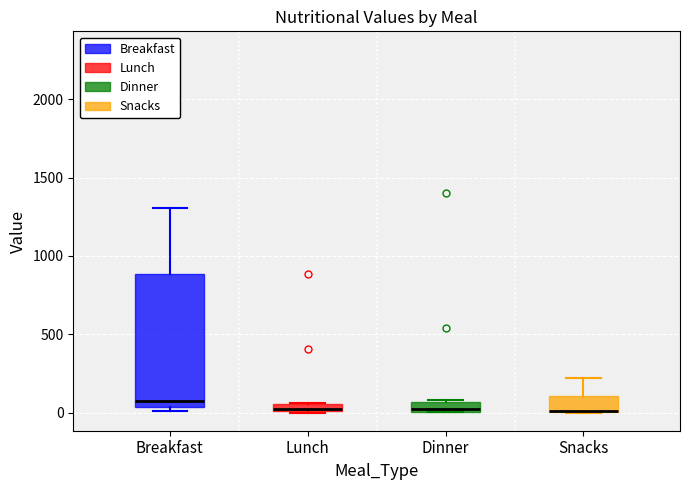

Comparing the boxes themselves (not the whiskers), which one is the tallest?

Breakfast